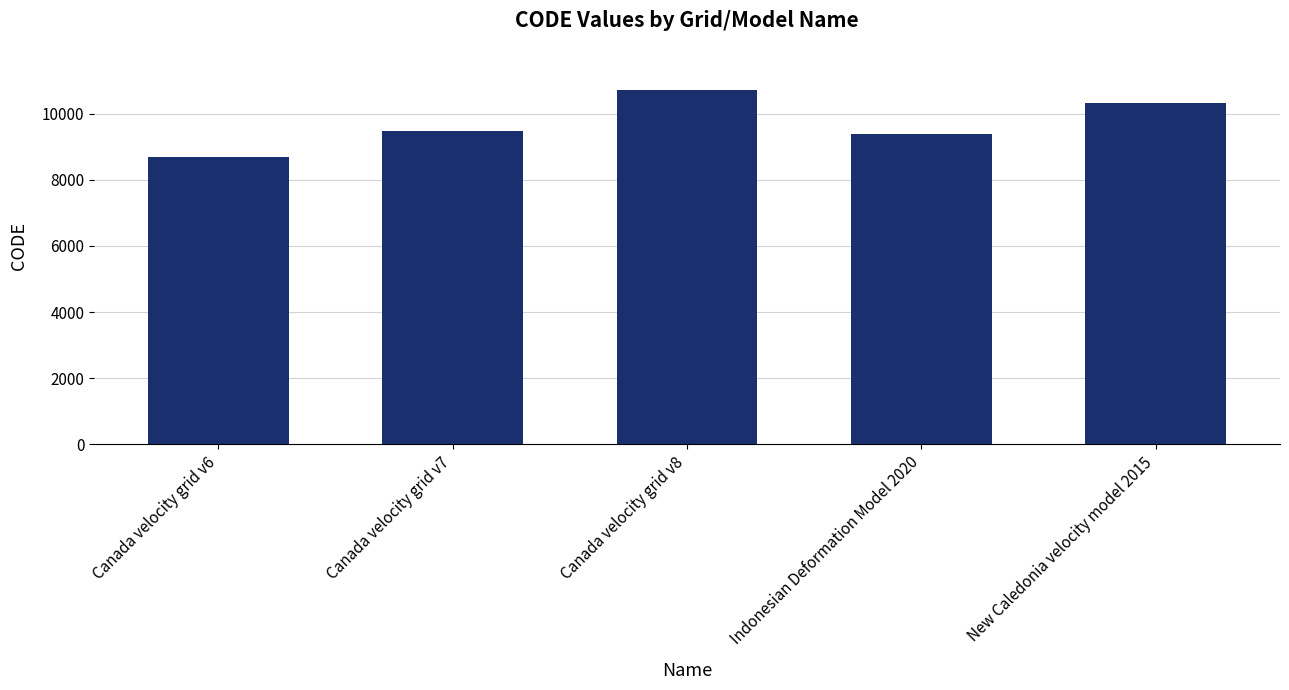

How many data points does each series have?

5